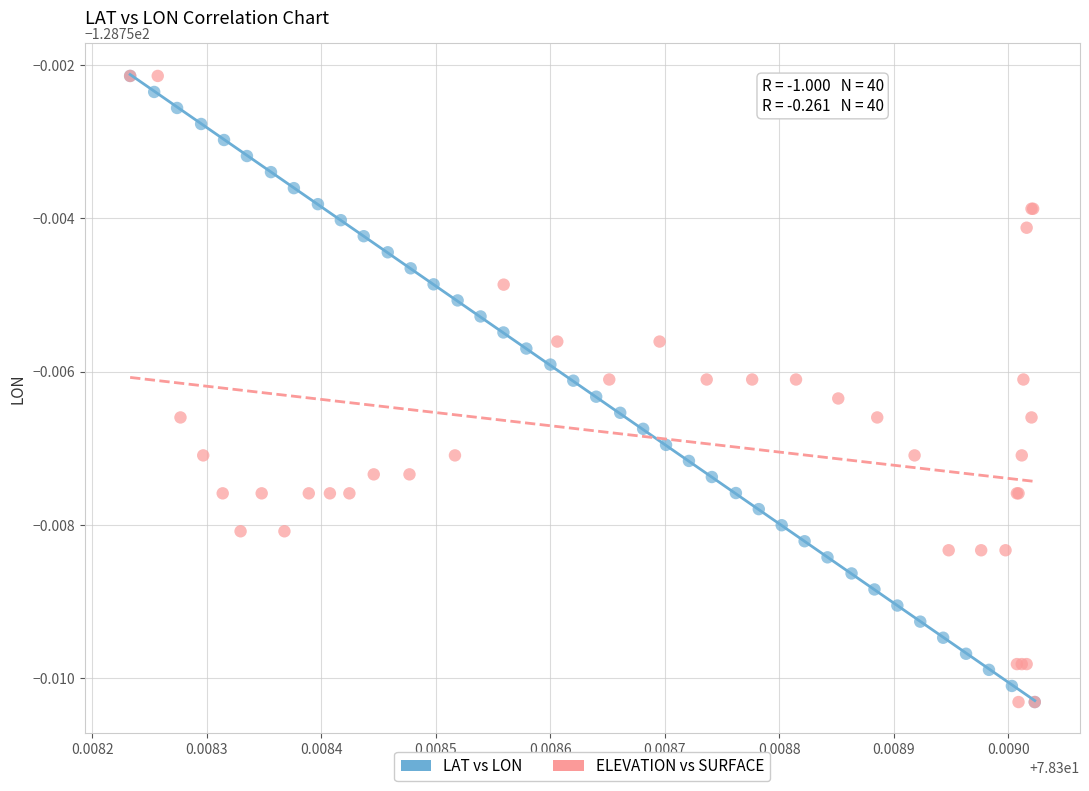

What are all the series names shown in the legend?

LAT vs LON, ELEVATION vs SURFACE